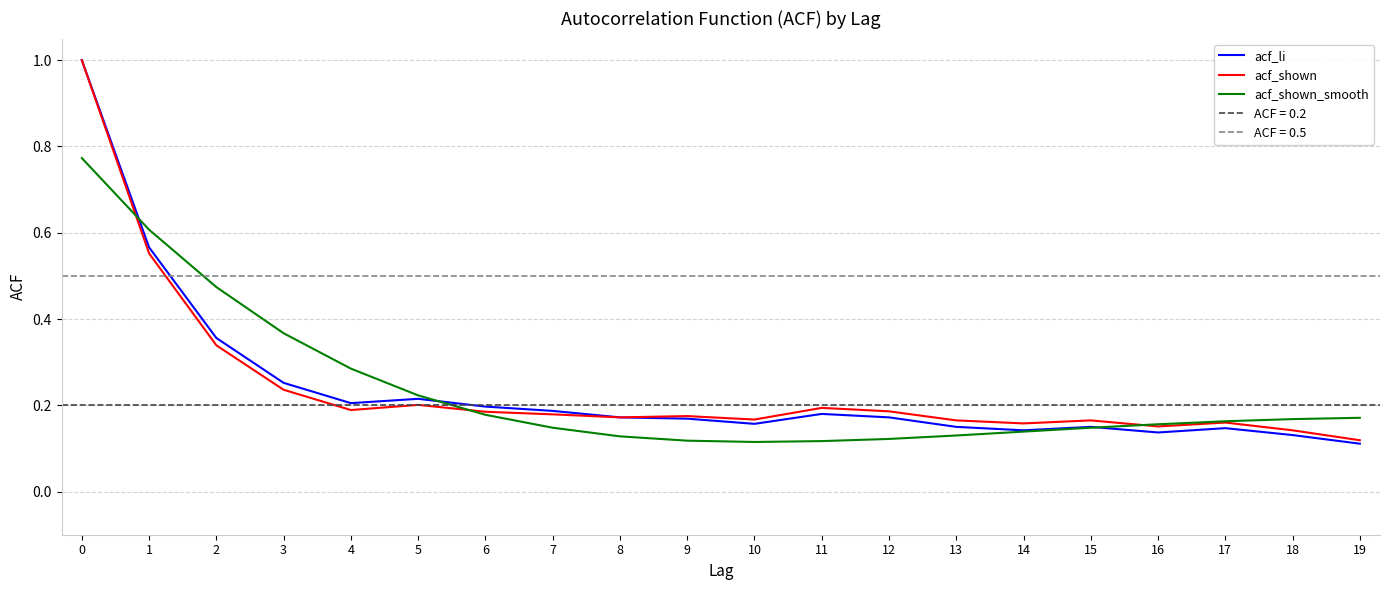

The acf_li series shows 0.3 at 3. True or false?

True